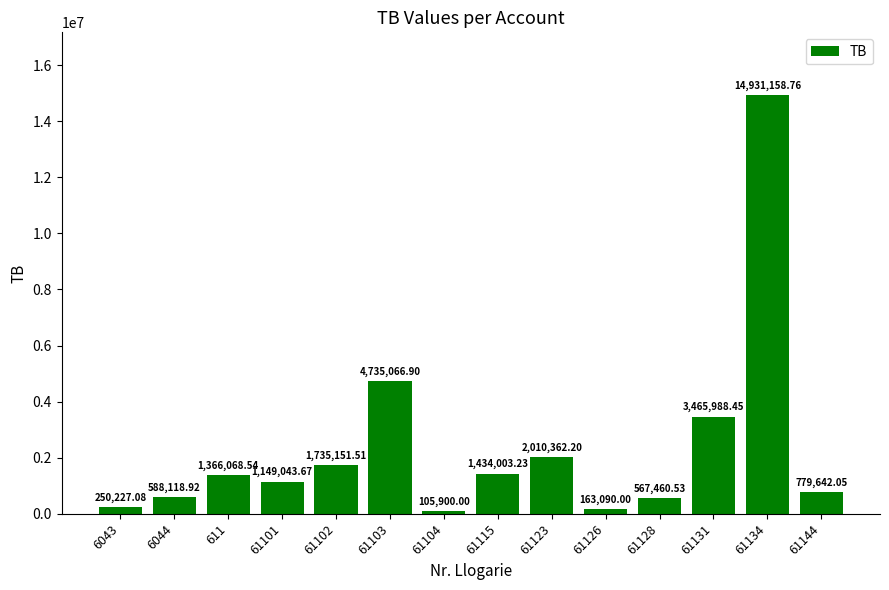

At which label does the data first exceed 1366068?

611